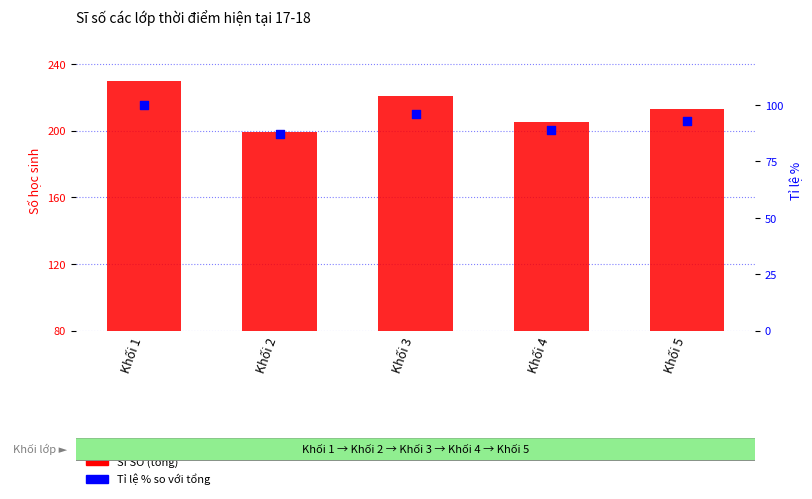

What are all the series names shown in the legend?

SĨ SỐ (tổng), Tỉ lệ % so với tổng